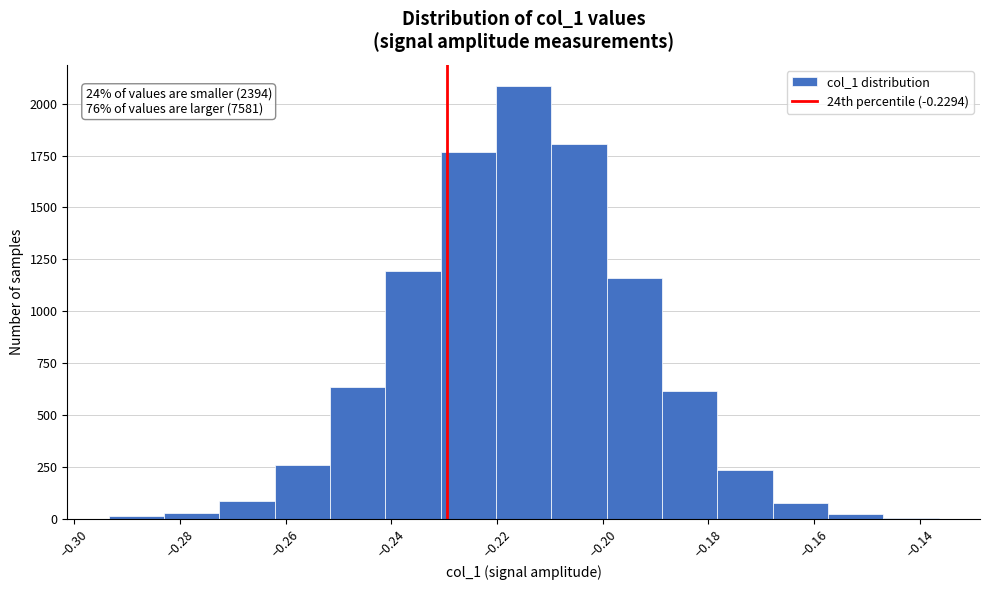

Which range on the x-axis has the tallest bar?

-0.220 to -0.210